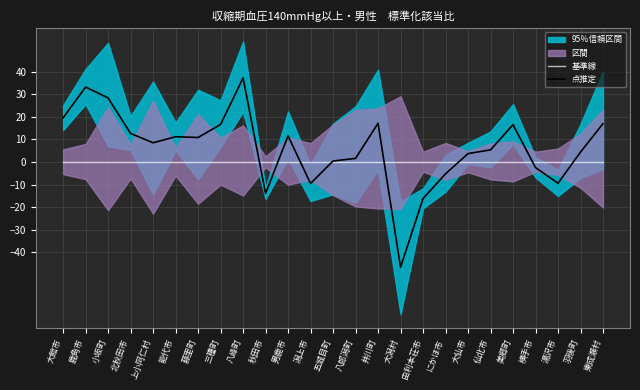

Read the 点推定 value at 大潟村.

-46.6